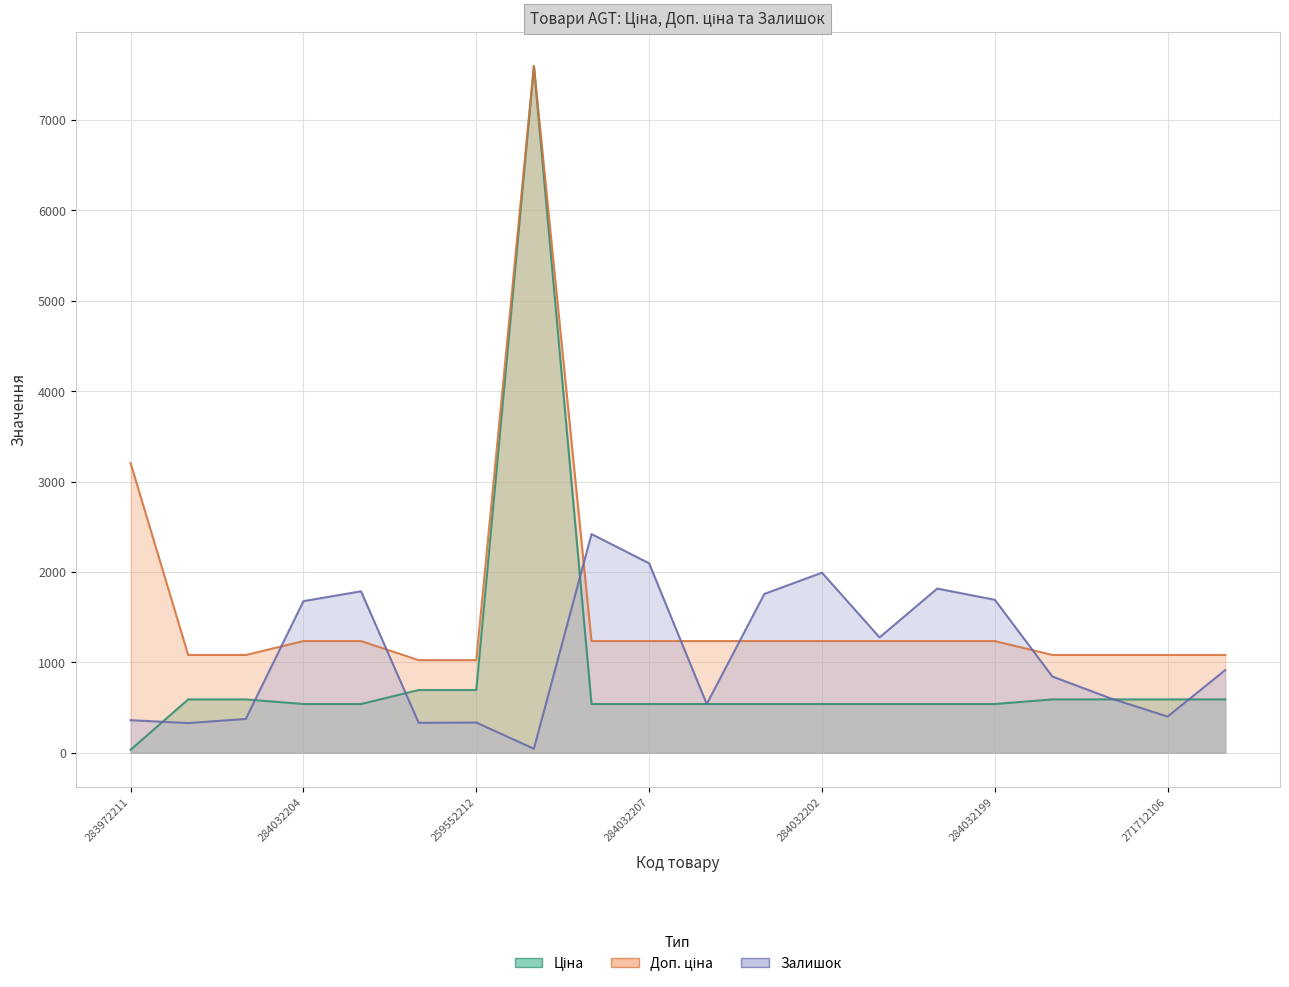

What is the smallest value displayed?

32.0